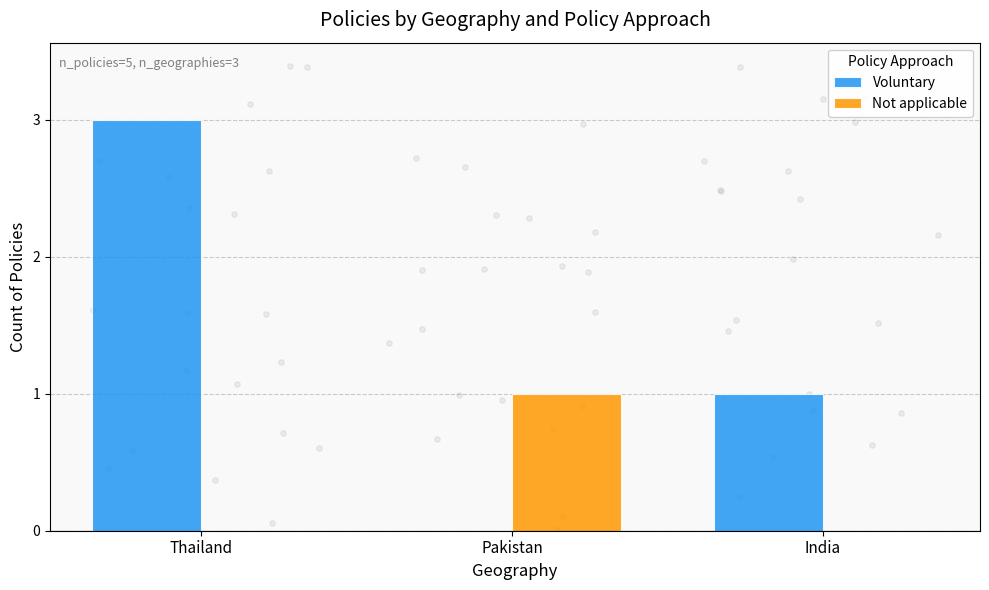

What are all the series names shown in the legend?

Voluntary, Not applicable